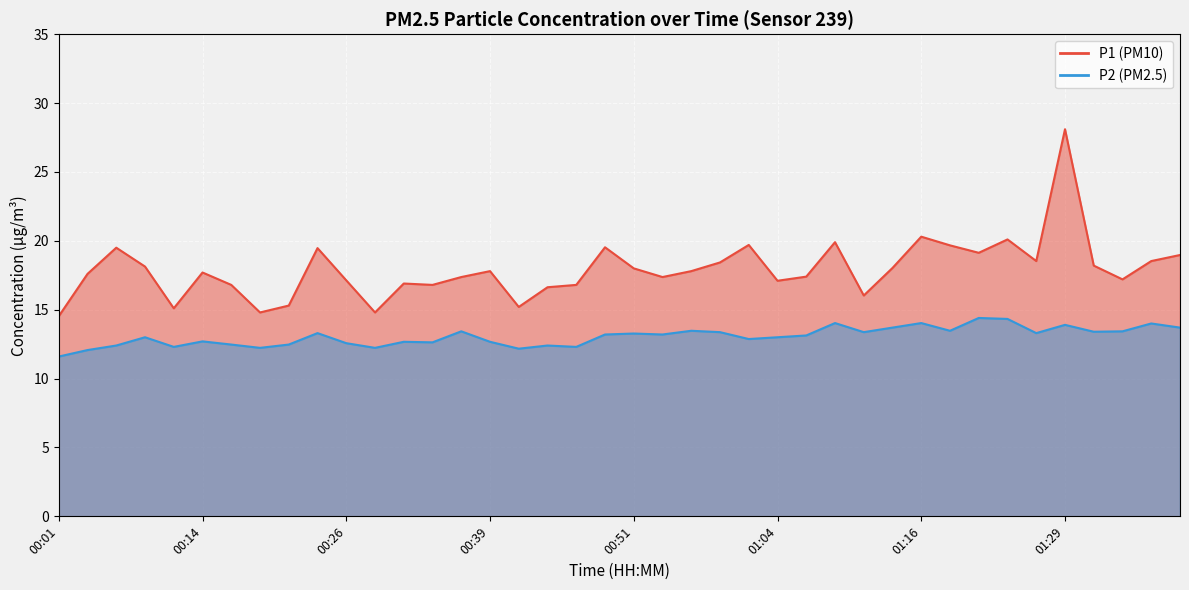

How many categories are shown in the chart?

40